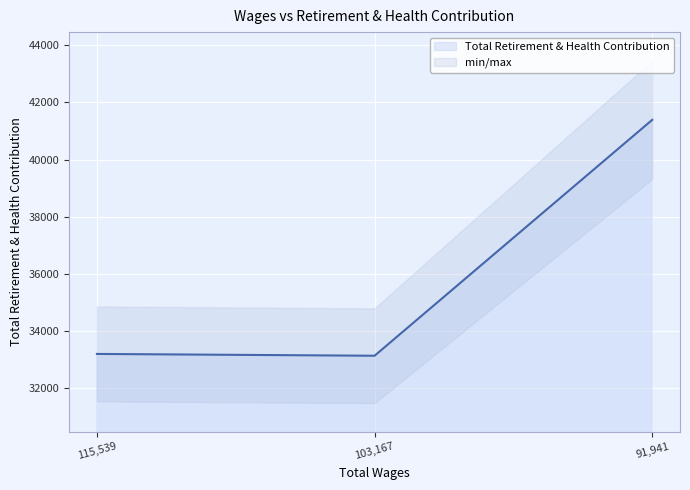

At which category does the chart reach its minimum across all series?

103167.0